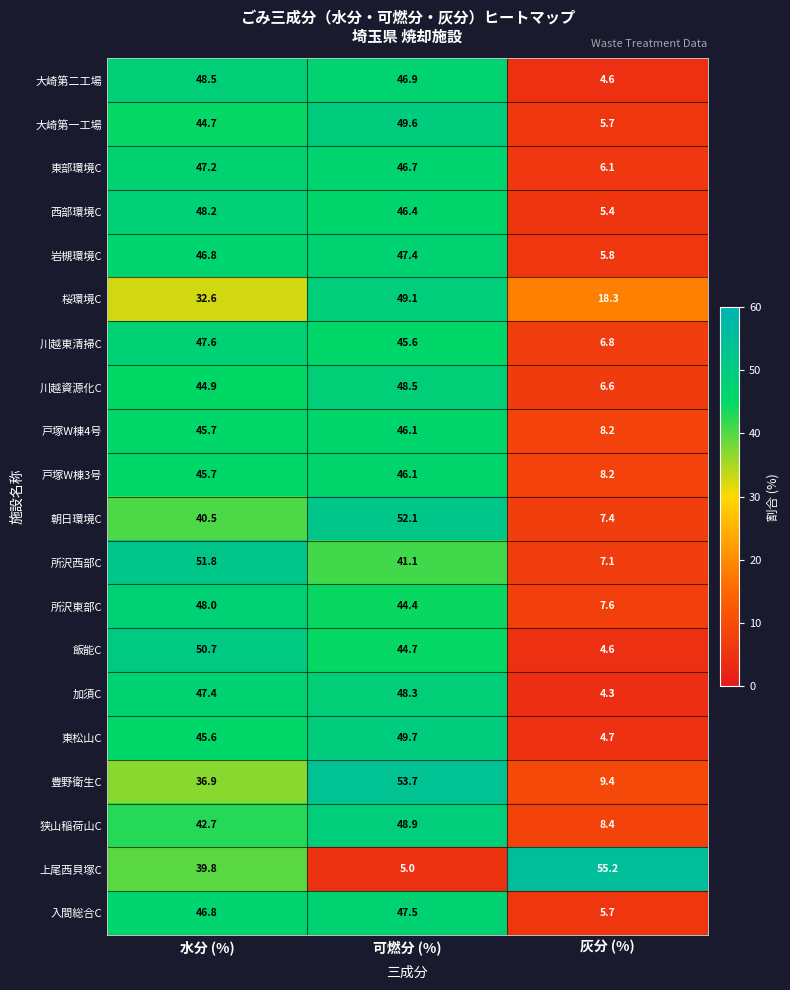

The 上尾西貝塚C series shows 85.2 at 灰分 (%). True or false?

False